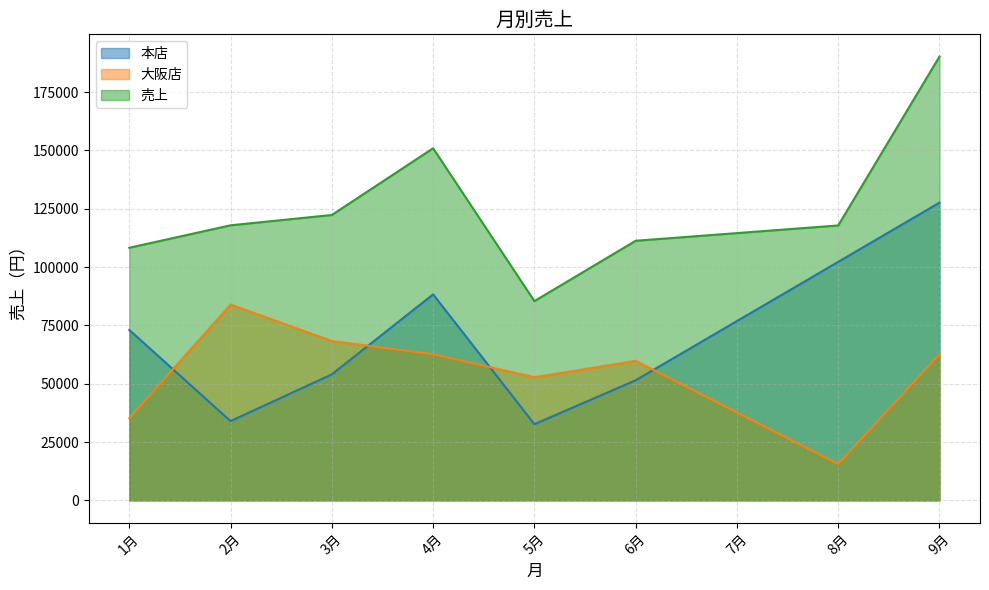

Does the chart have visible grid lines?

Yes